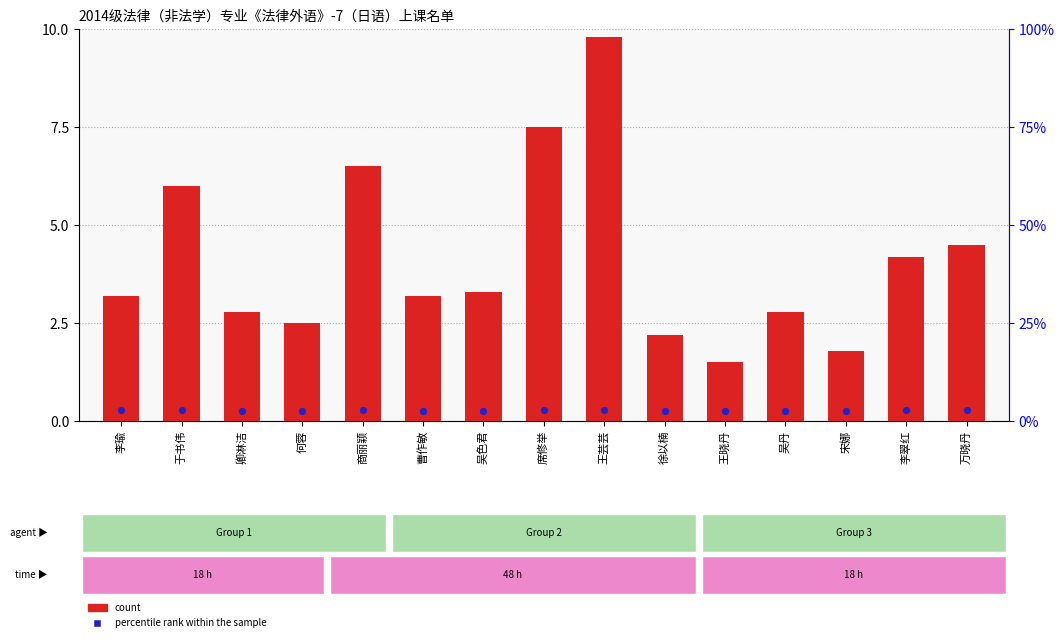

What are all the series names shown in the legend?

count, percentile rank within the sample